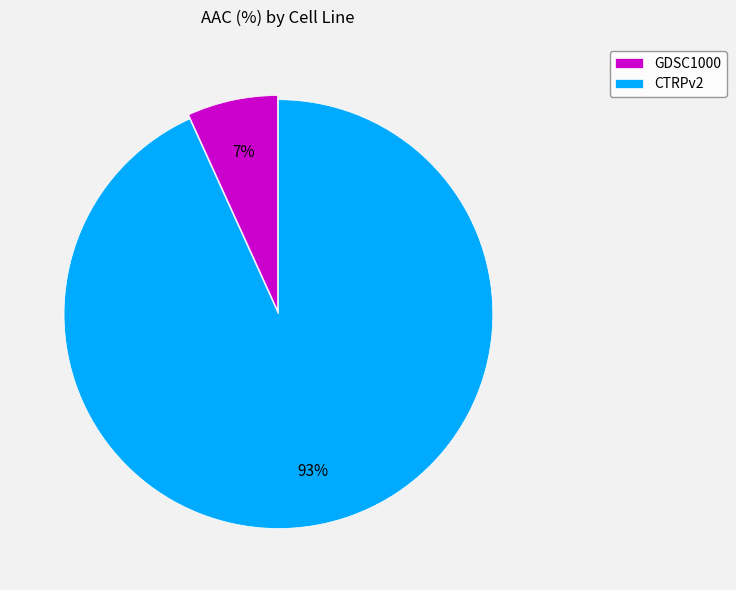

To the nearest percent, what is the difference between the largest and smallest slice percentages?

86%